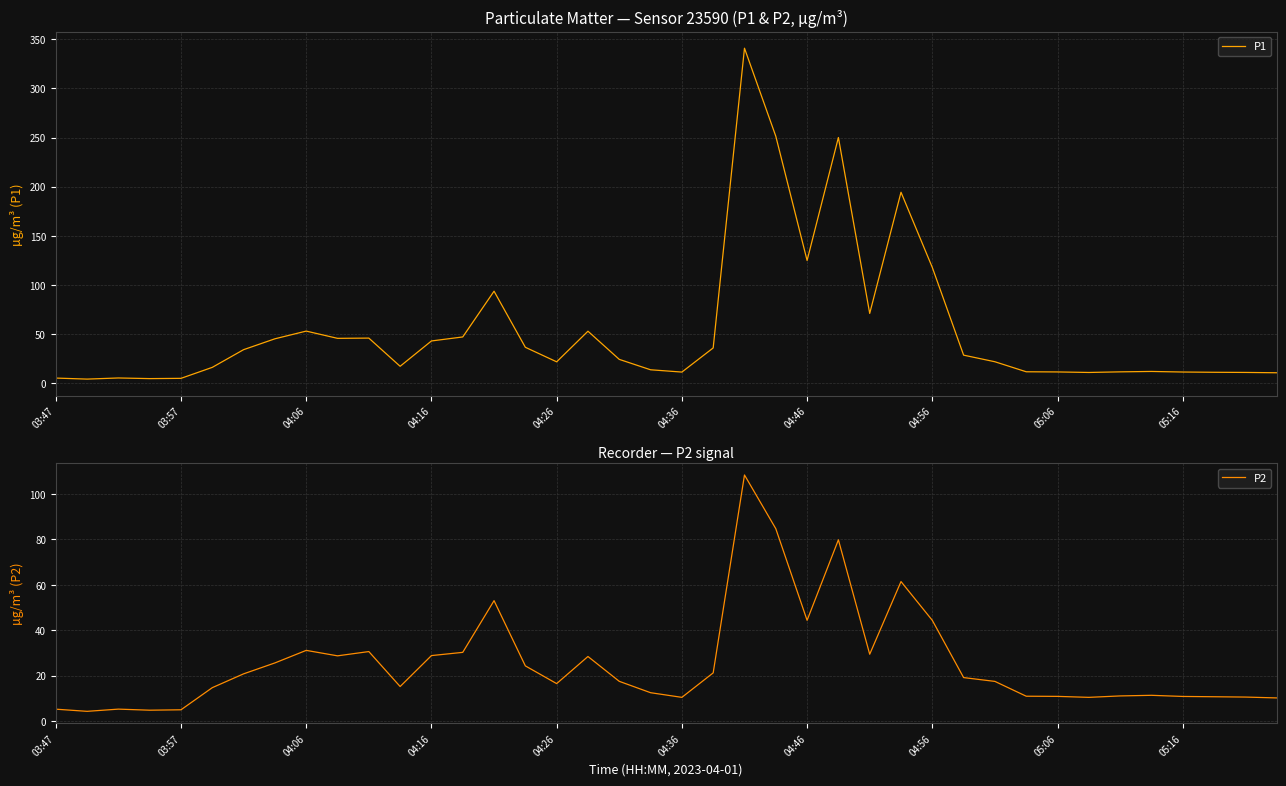

How many interior local valleys does the P1 series have?

9